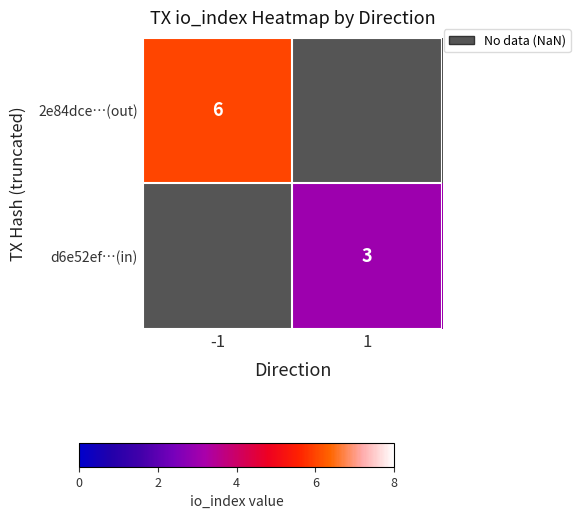

Is the value of d6e52ef…(in) at 1 greater than the value of 2e84dce…(out) at -1?

No